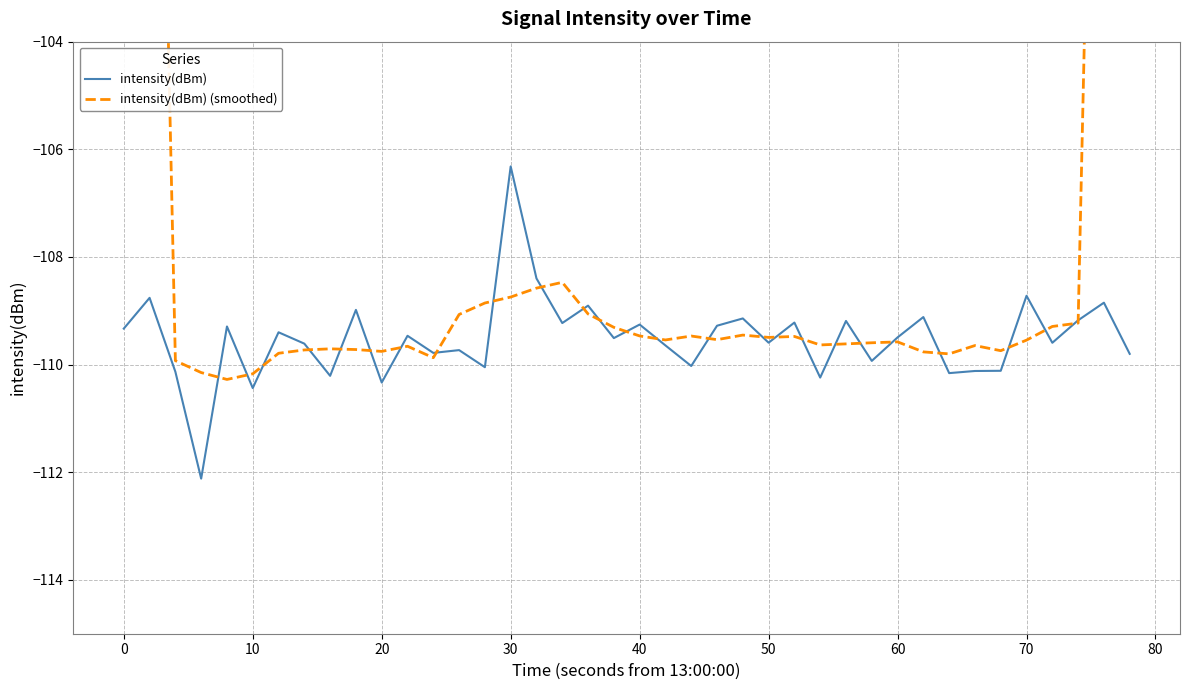

What is the sum of all intensity(dBm) (smoothed) values?

-4249.5